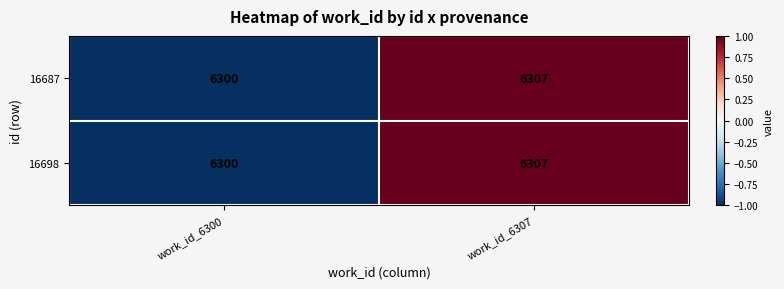

Reading left to right, extract all data points from this chart.

16687: work_id_6300=6300	work_id_6307=6307
16698: work_id_6300=6300	work_id_6307=6307